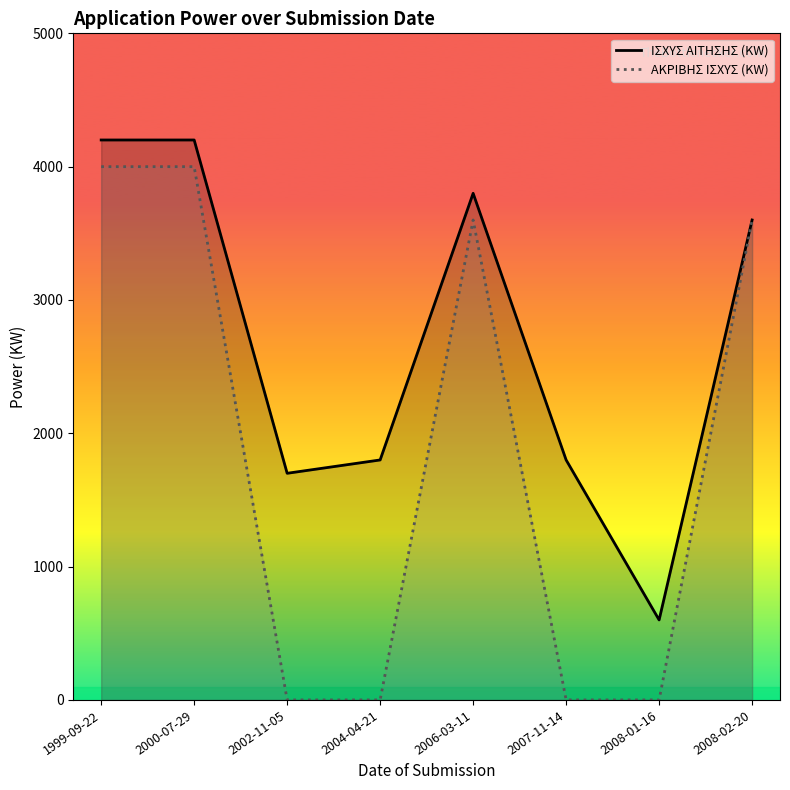

What is the value of the ΑΚΡΙΒΗΣ ΙΣΧΥΣ (KW) point at the 2nd from the left?

4000